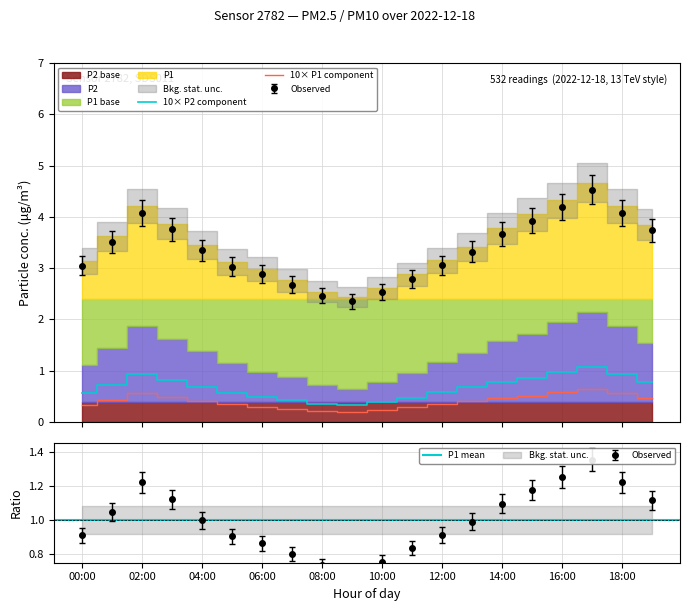

Is it true that P2 equals 0.2 at 12:00?

False